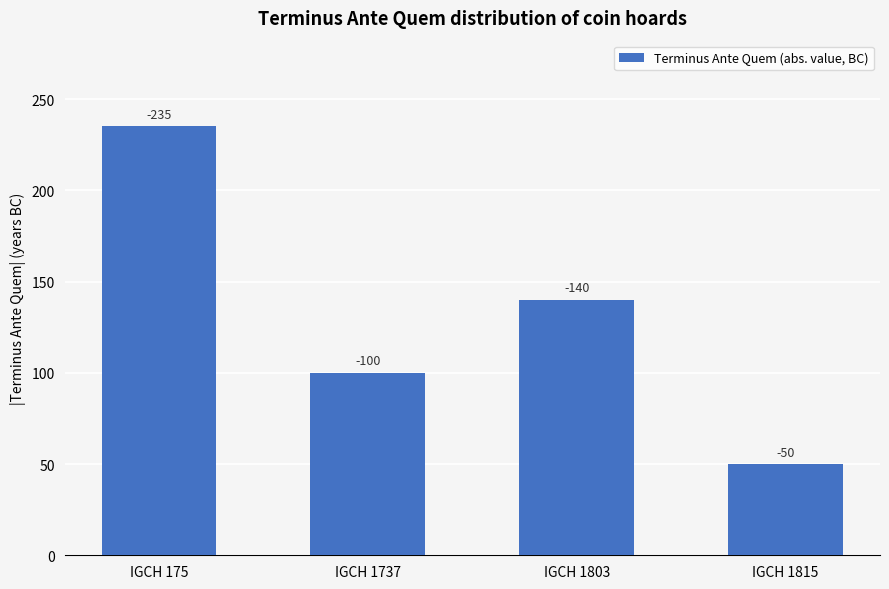

How many bars are there in total?

4